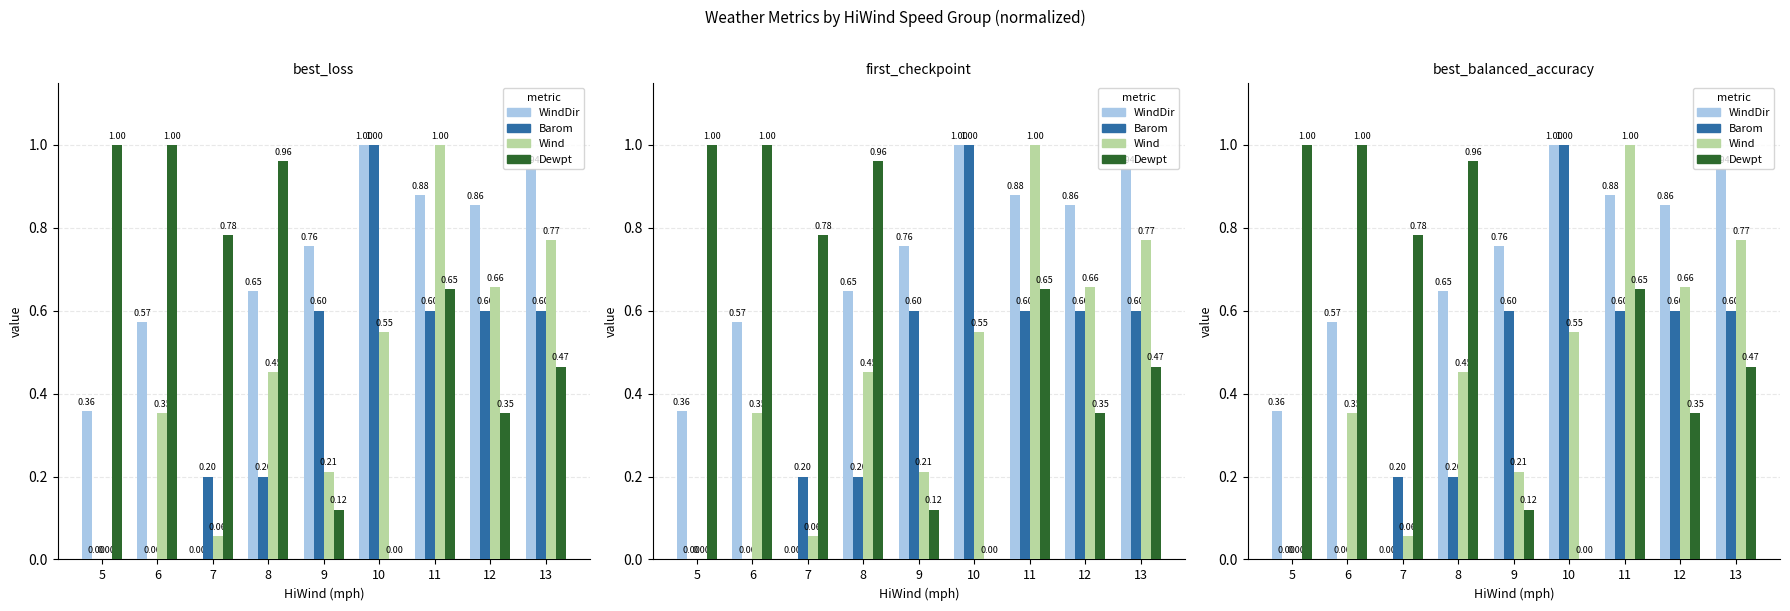

What is the value of the Barom bar at the 3rd from the left?

0.2